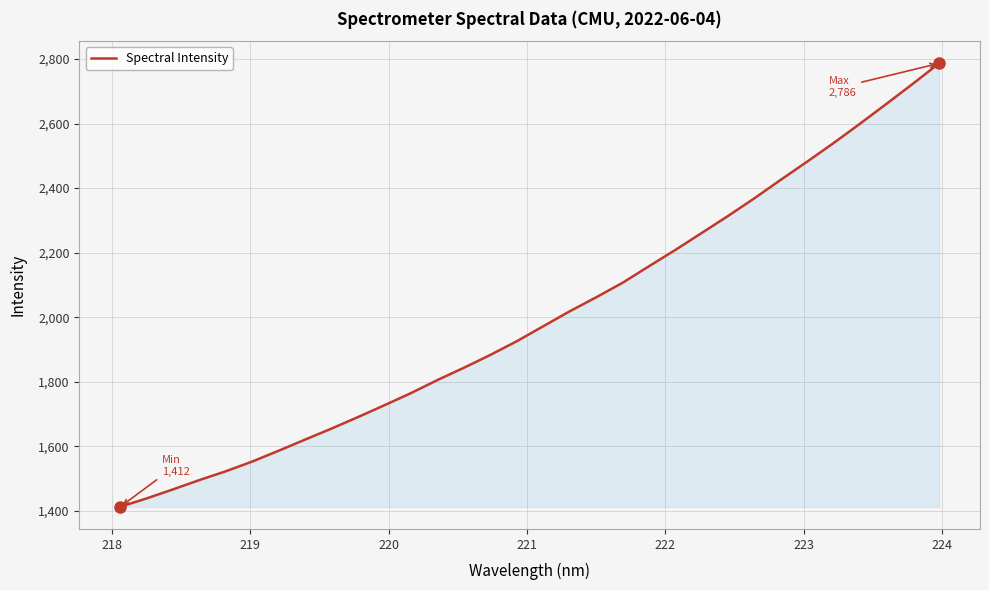

What is the smallest value displayed?

1412.5